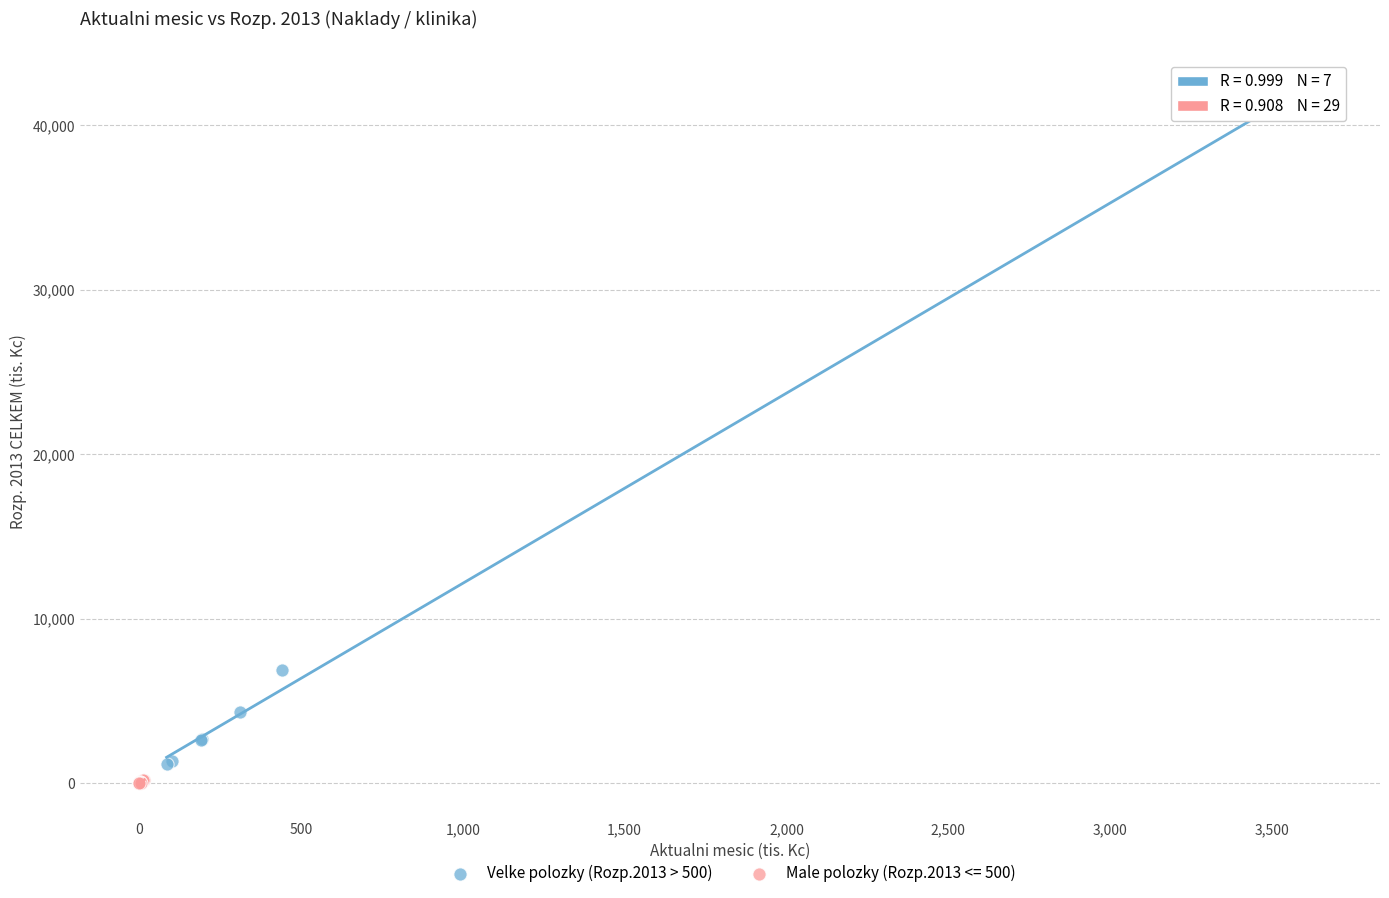

Which series contains the highest Y value?

Velke polozky (Rozp.2013 > 500)